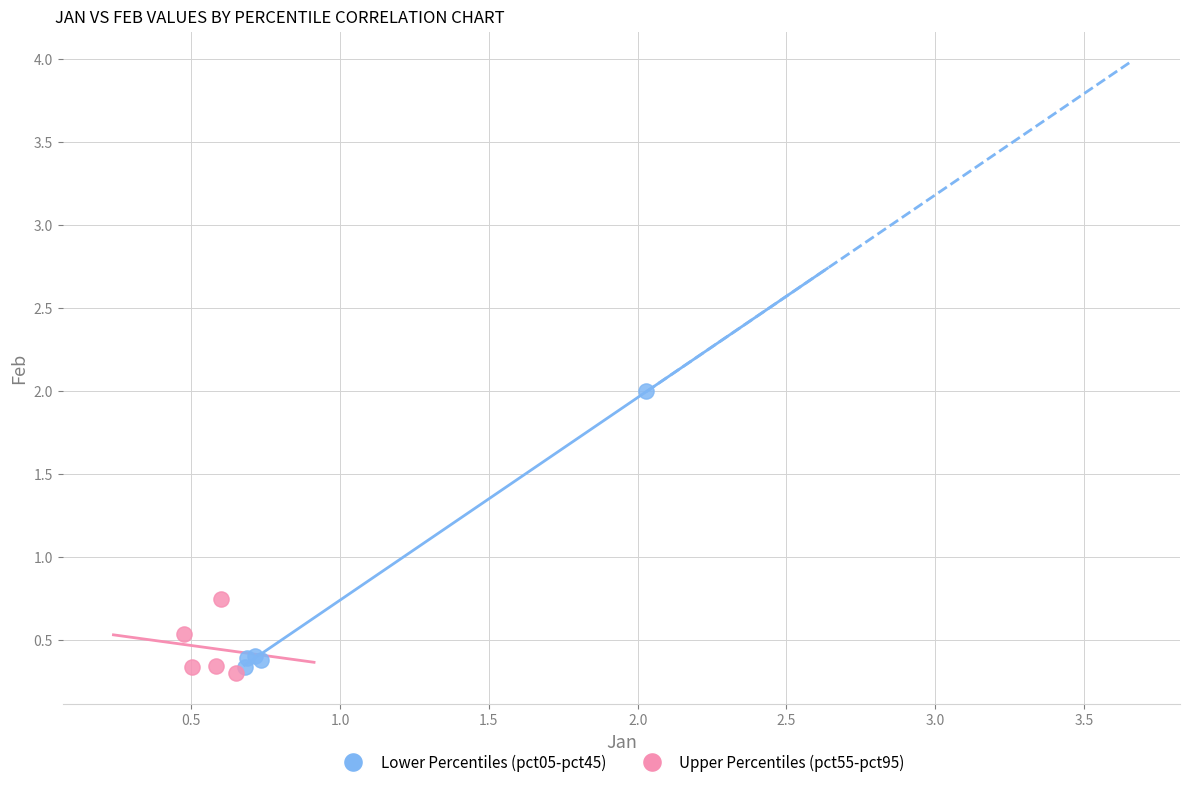

Which series has the widest spread of Y values?

Lower Percentiles (pct05-pct45)